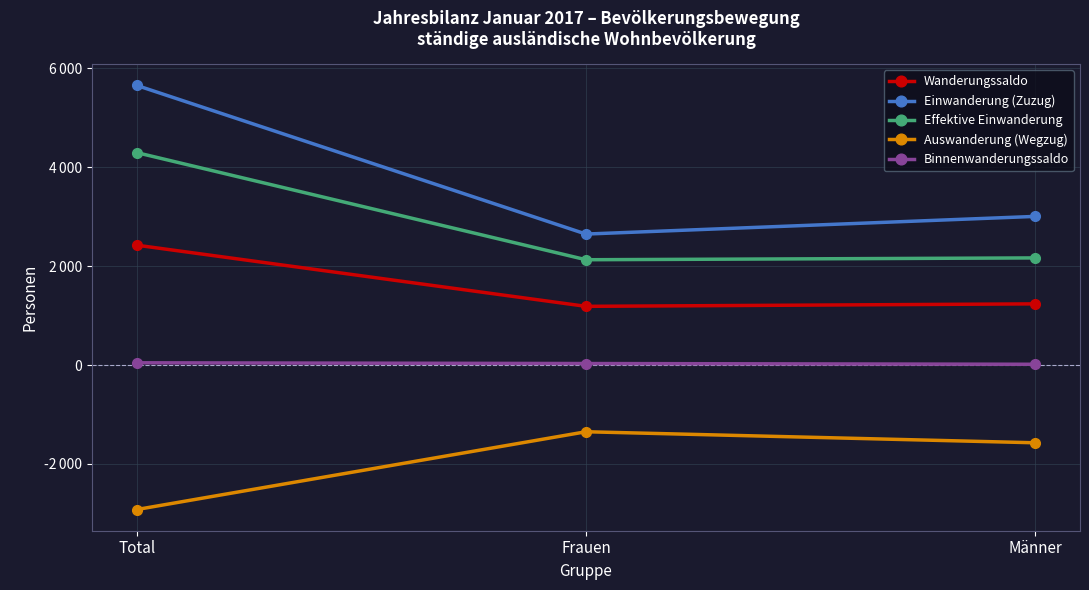

Is this an area chart (filled region under the line)?

No